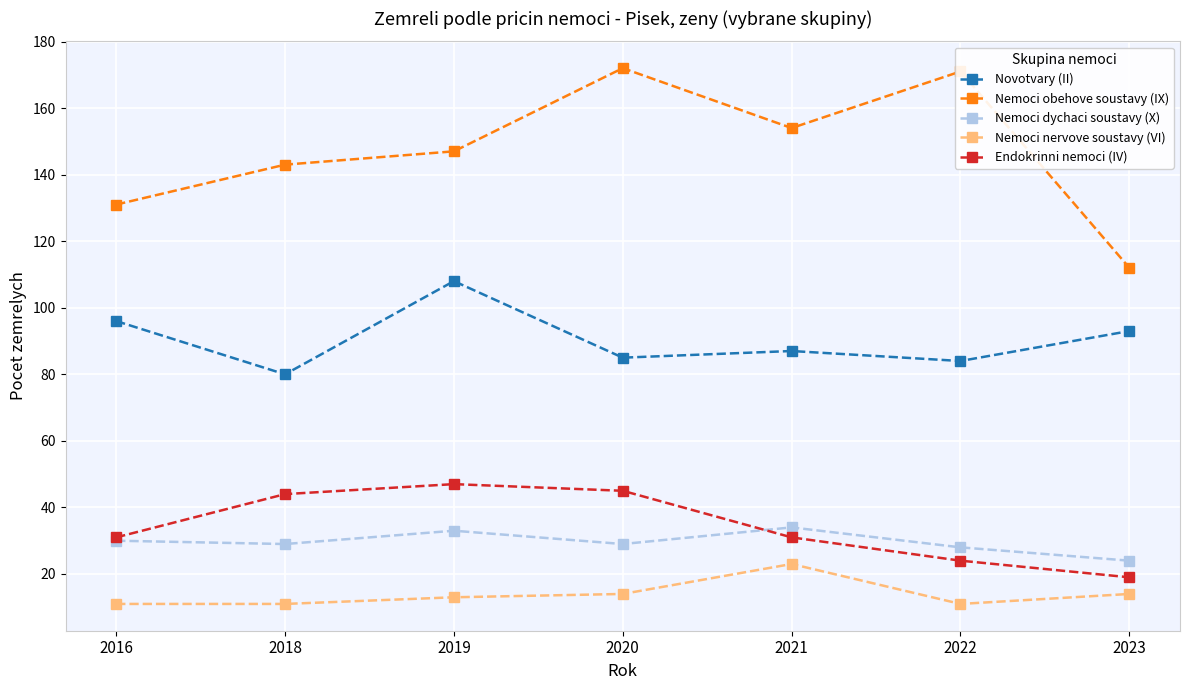

The Nemoci dychaci soustavy (X) series shows 46 at 2016. True or false?

False